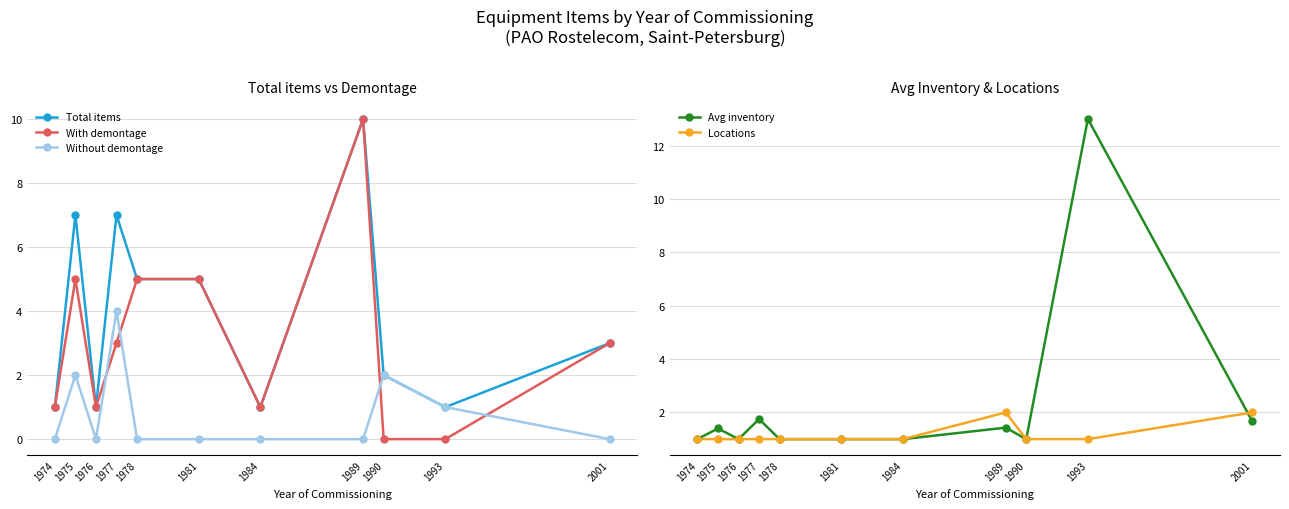

Rank the series by their maximum value, from lowest to highest.

Locations, Without demontage, Total items, With demontage, Avg inventory